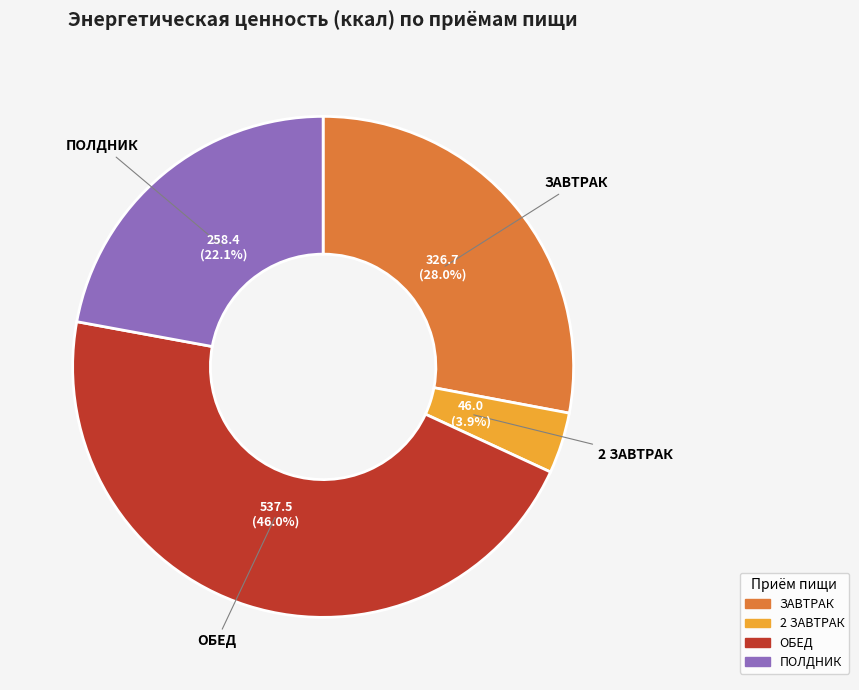

How many slices are in this pie chart?

4